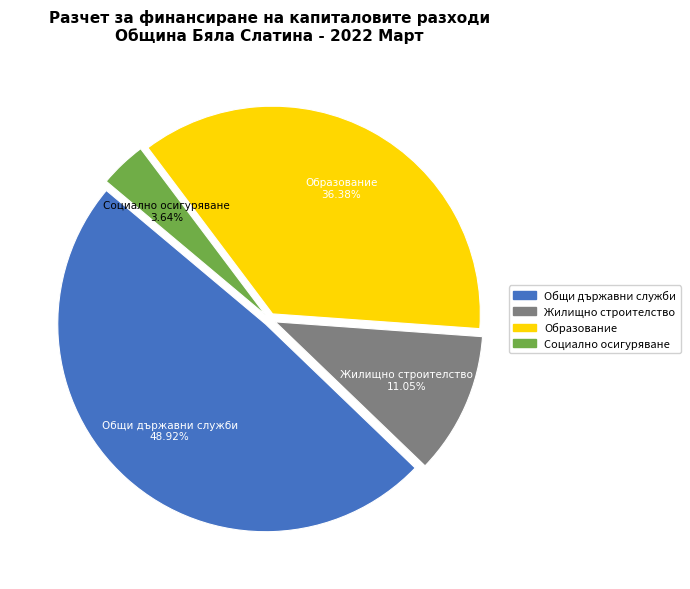

Is there a majority slice in this chart?

No